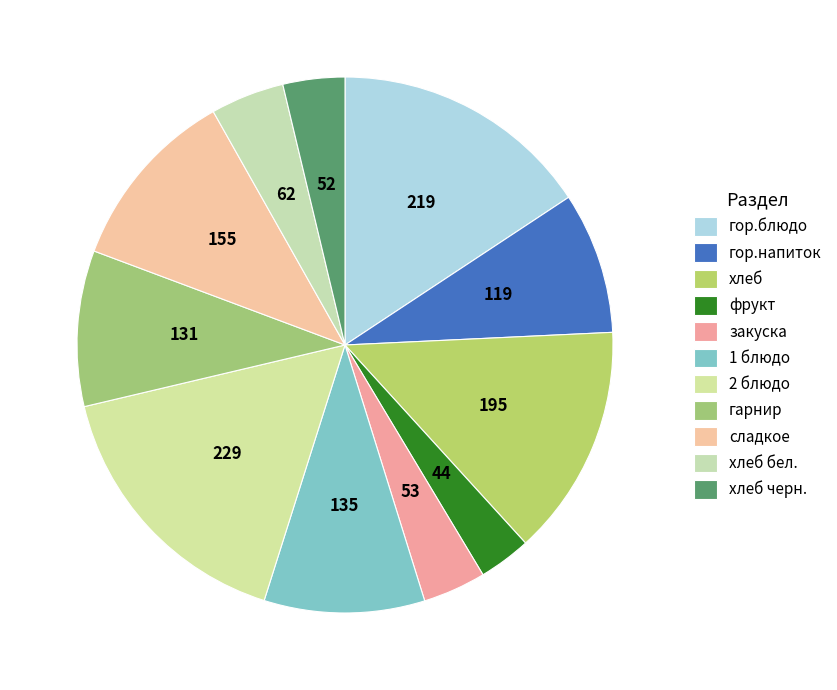

Is there a majority slice in this chart?

No